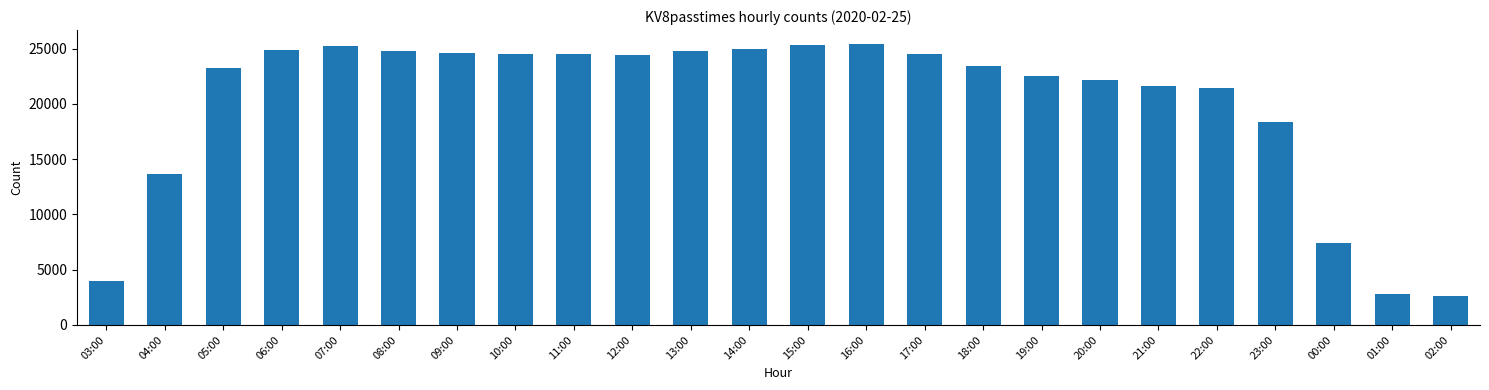

How many bars are there in total?

24